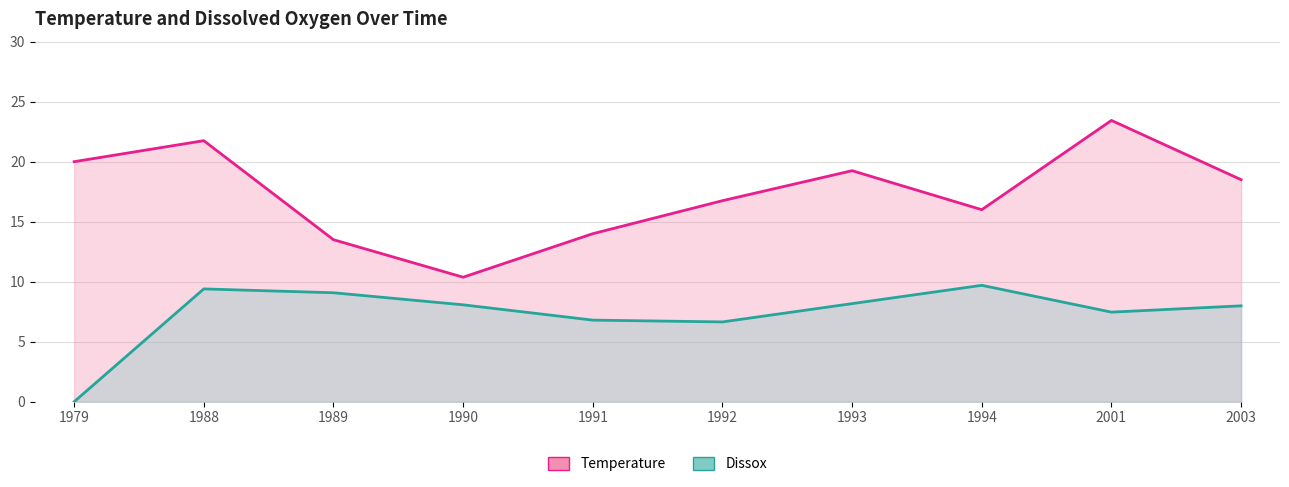

Between 1992 and 1993, which series saw the biggest shift?

Temperature